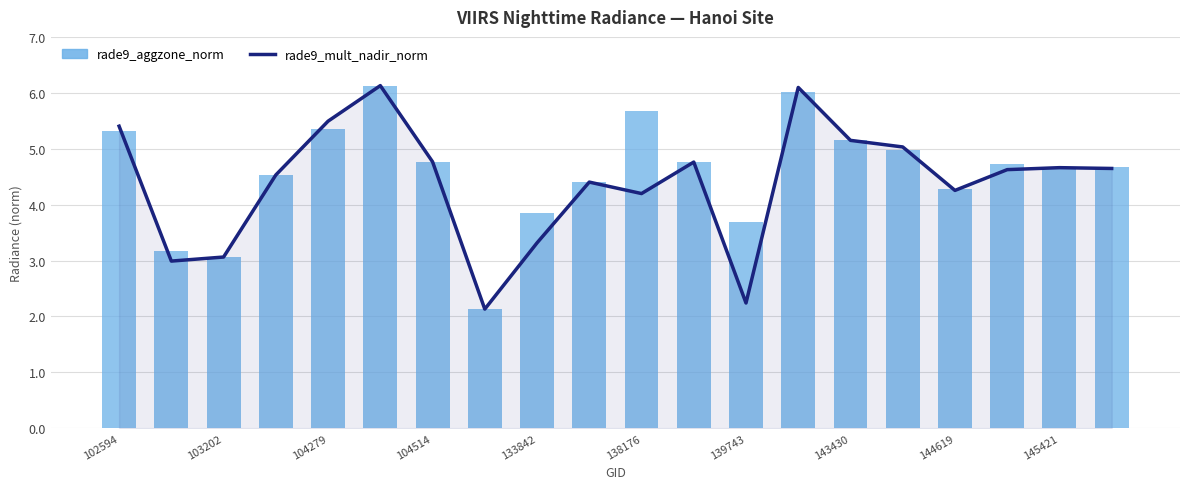

The value of rade9_aggzone_norm at 19 is 4.7. True or false?

True